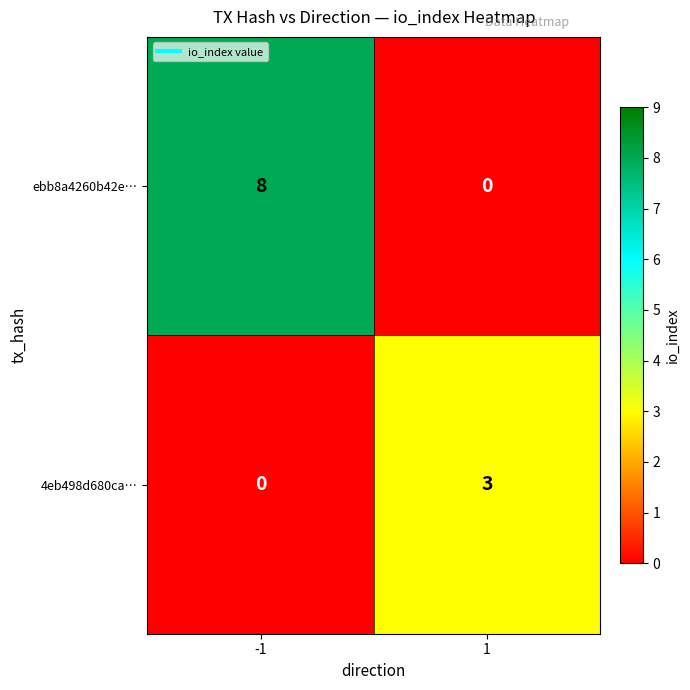

What is the approximate value of ebb8a4260b42e… at -1?

8